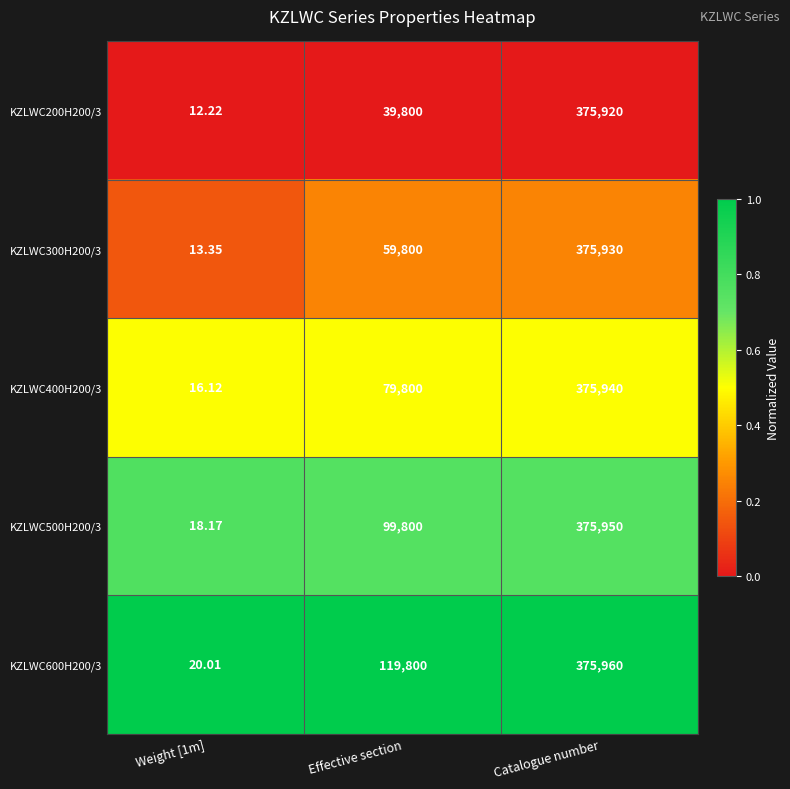

At which label is KZLWC200H200/3 closest to 187966?

Effective section